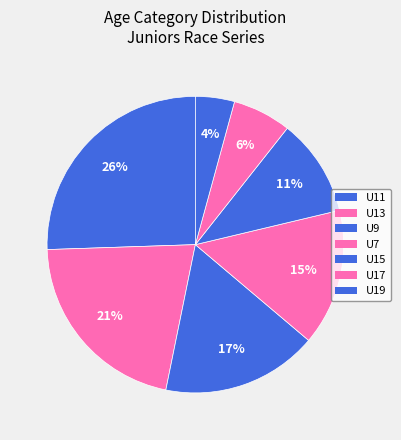

To the nearest percent, what is the combined percentage of U9 and U11?

43%